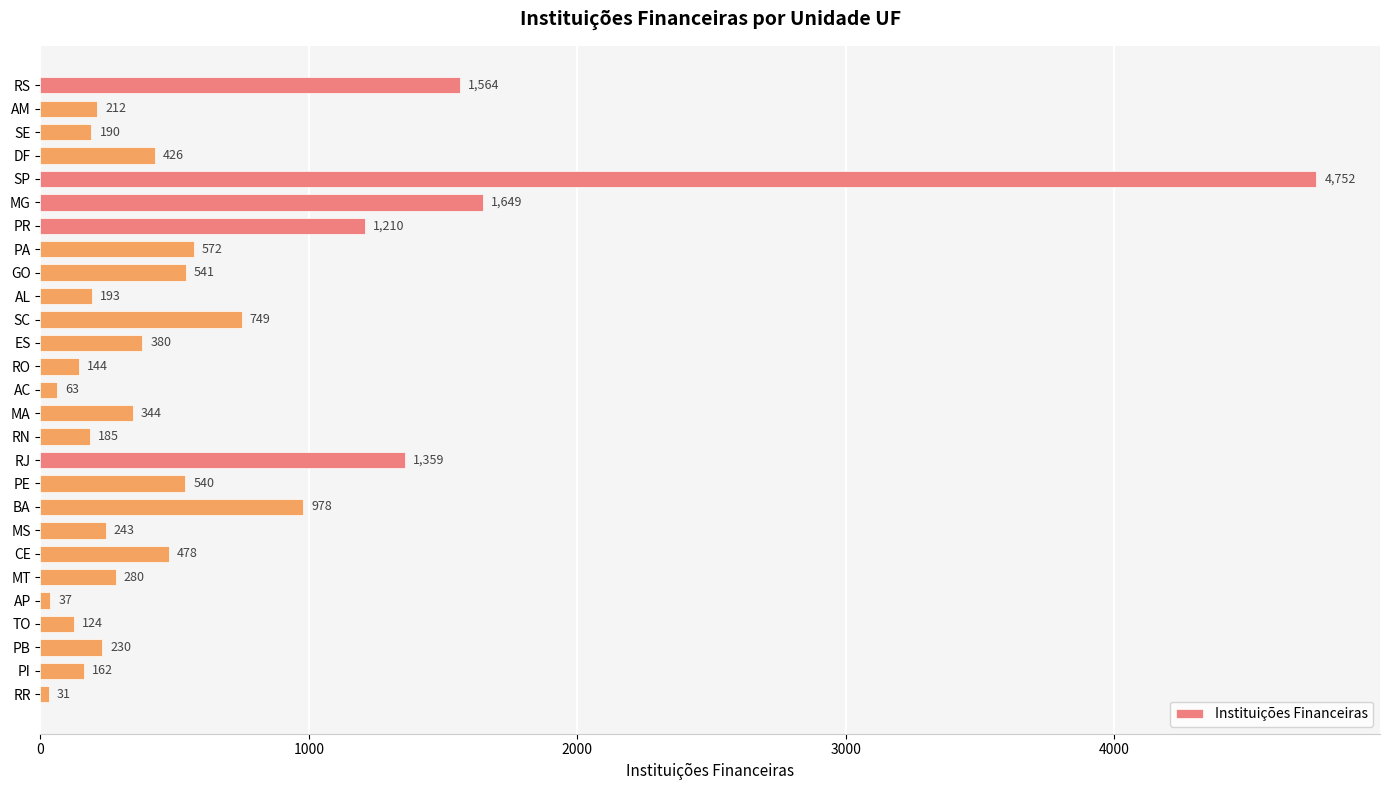

Approximately how many times larger is the value at DF compared to PB?

1.9